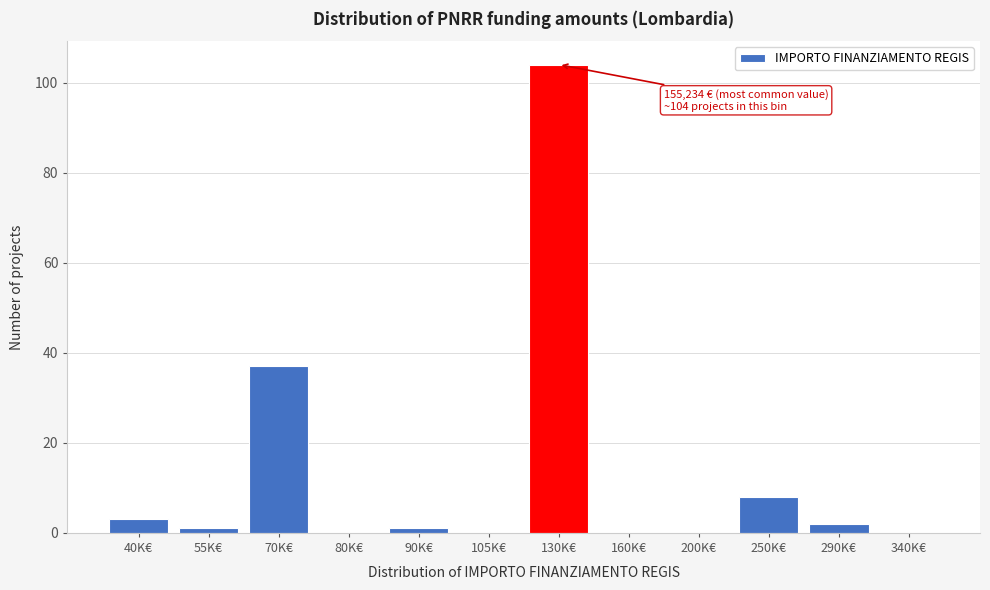

Reading right to left, list all the values displayed in this chart.

340K€=0	290K€=2	250K€=8	200K€=0	160K€=0	130K€=104	105K€=0	90K€=1	80K€=0	70K€=37	55K€=1	40K€=3